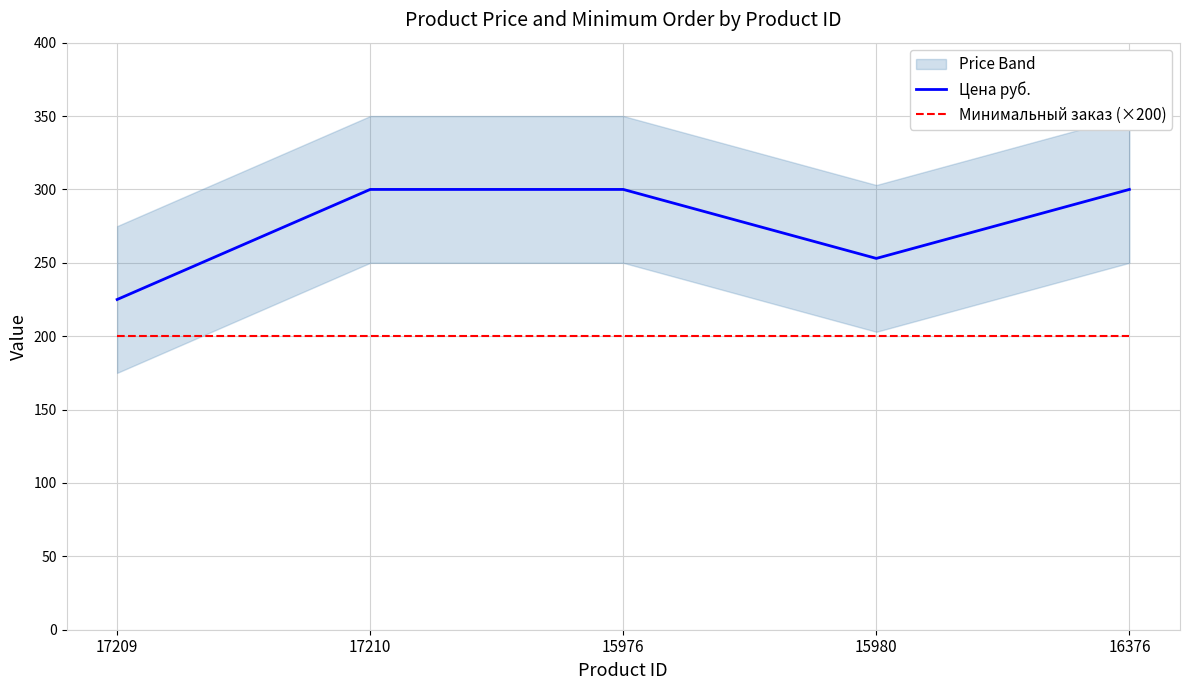

Reading right to left, extract all data points from this chart.

Цена руб.: 300	253	300	300	225
Минимальный заказ (×200): 200	200	200	200	200